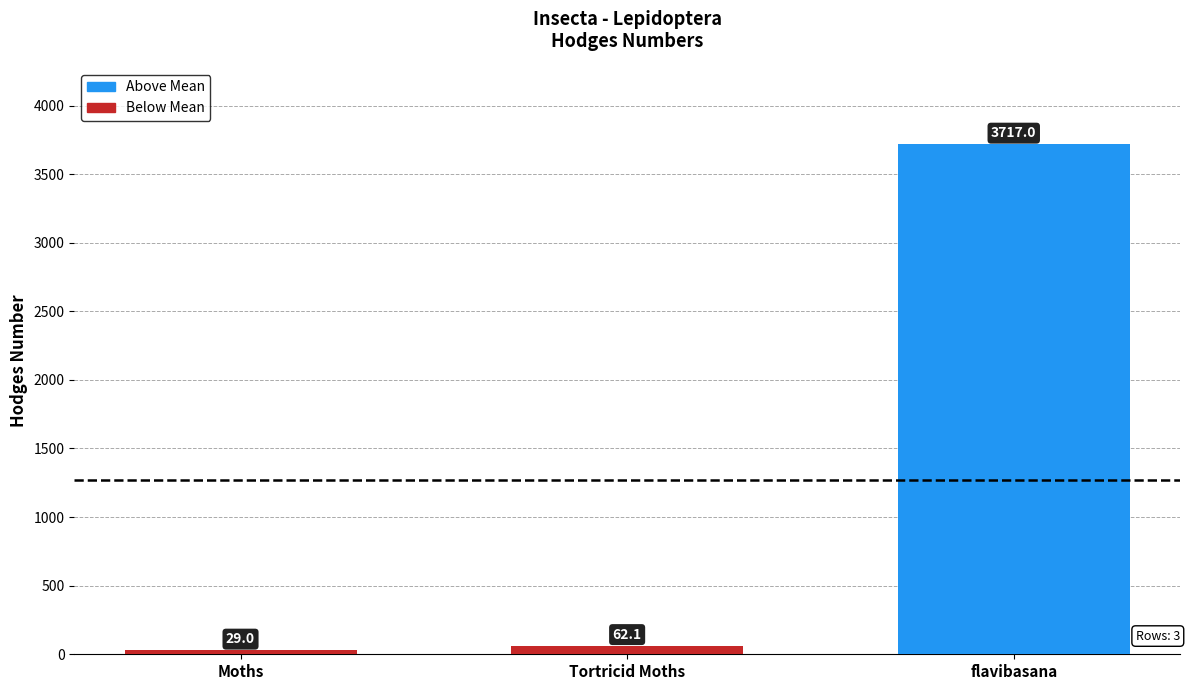

Rank the categories by value from highest to lowest.

flavibasana, Tortricid Moths, Moths